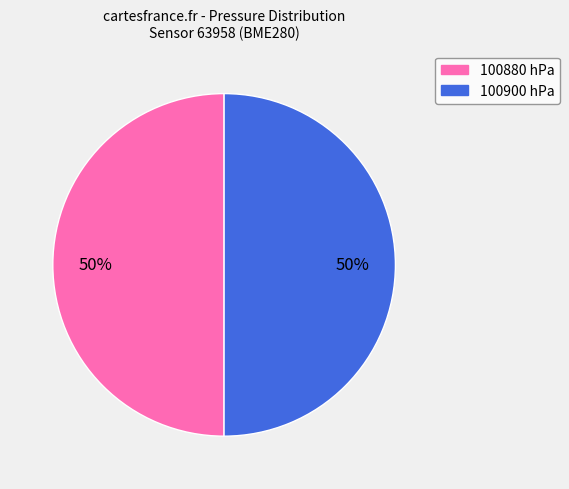

Approximately how many times larger is the value at 100880 compared to 100900?

1.0